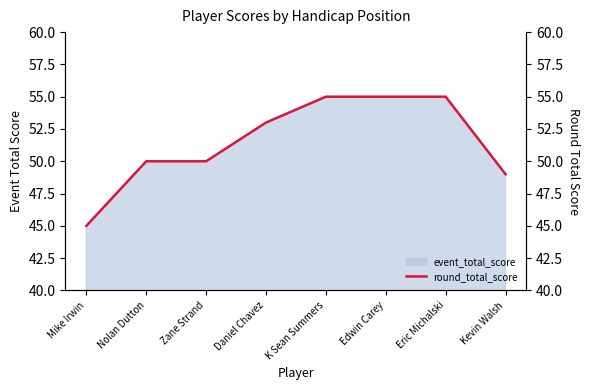

Is it true that the value at Eric Michalski is 89?

False